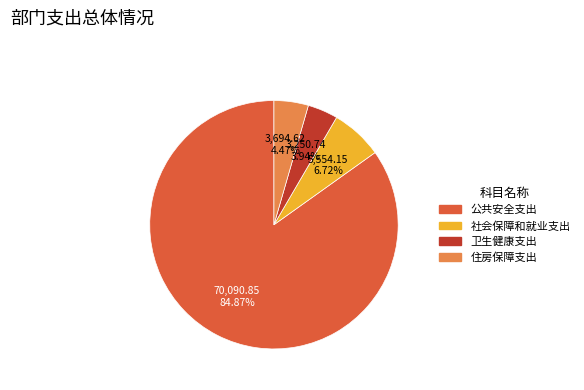

Do 住房保障支出 and 卫生健康支出 together represent more than half of the pie?

No